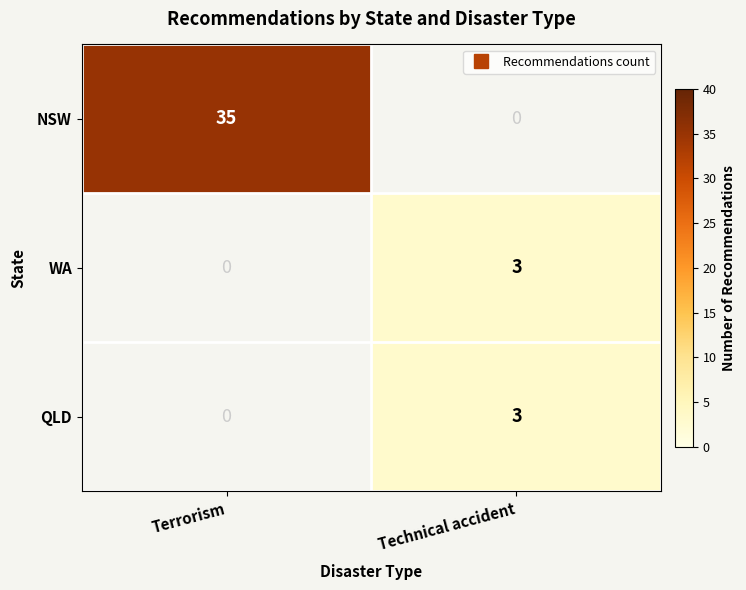

What is the difference between the WA values at Technical accident and Terrorism?

3